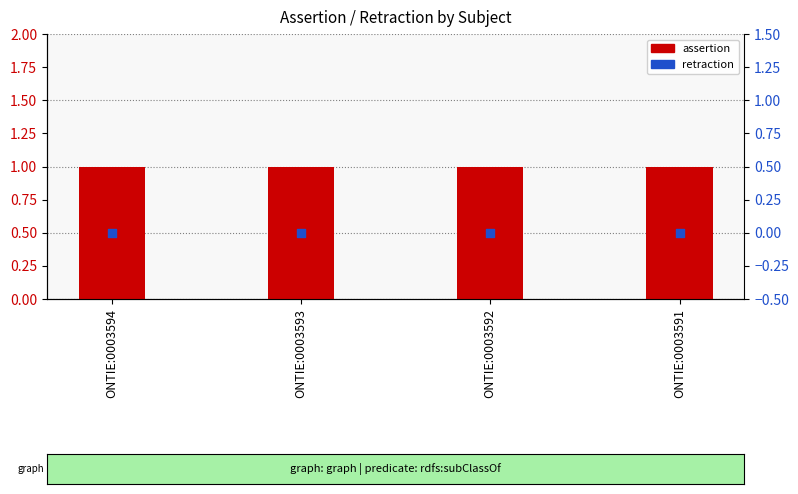

What are all the series names shown in the legend?

assertion, retraction